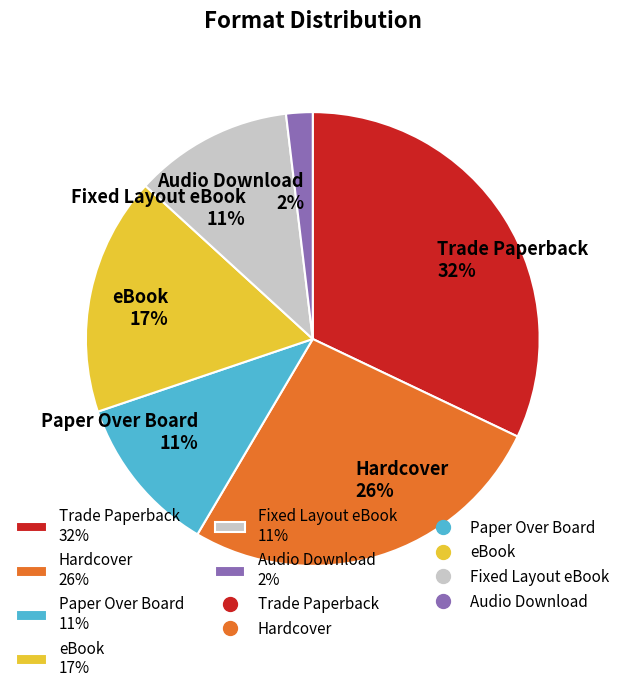

Approximately how many times larger is the value at Trade Paperback 32% compared to Hardcover 26%?

1.2